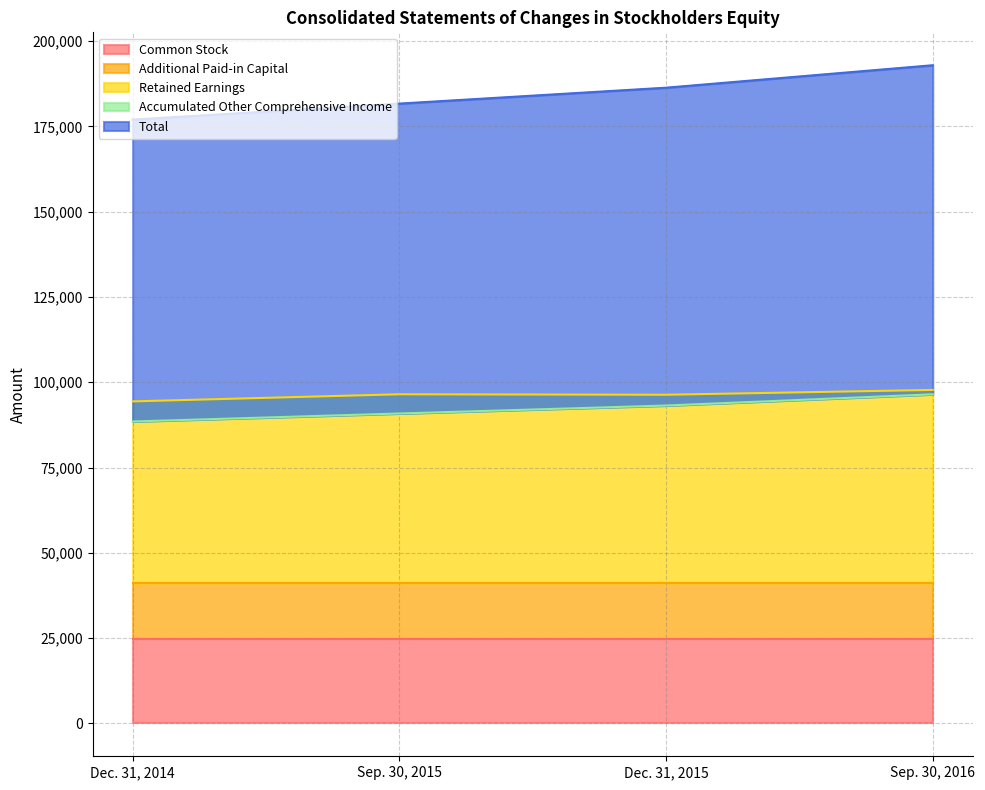

What are all the series names shown in the legend?

Common Stock, Additional Paid-in Capital, Retained Earnings, Accumulated Other Comprehensive Income, Total